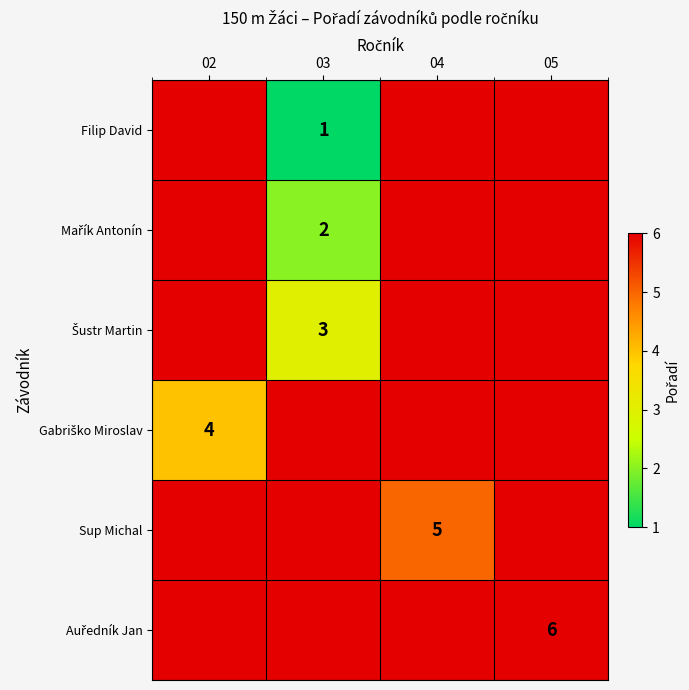

The value of Filip David at 03 is 0. True or false?

False